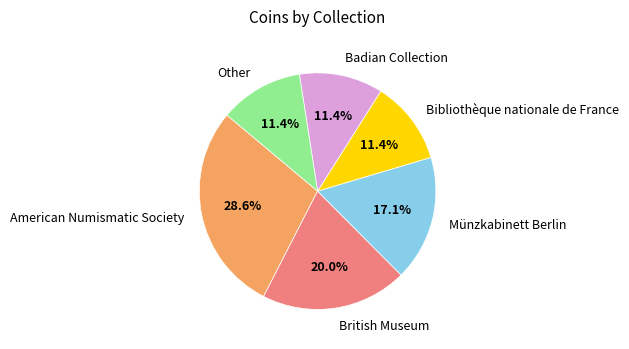

Which category has the biggest portion of the pie?

American Numismatic Society